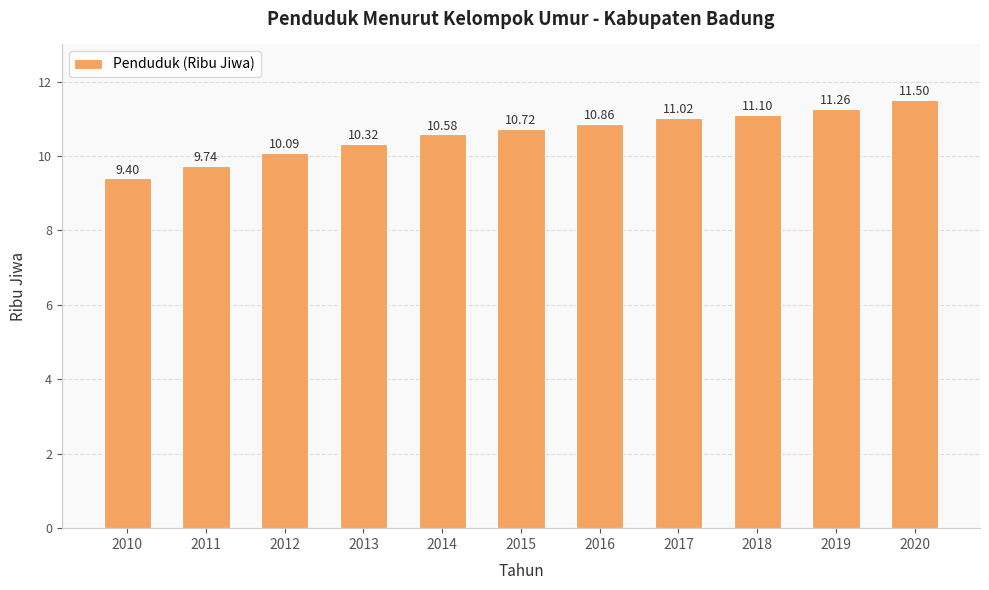

Reading left to right, list all the values displayed in this chart.

9.4	9.7	10.1	10.3	10.6	10.7	10.9	11.0	11.1	11.3	11.5